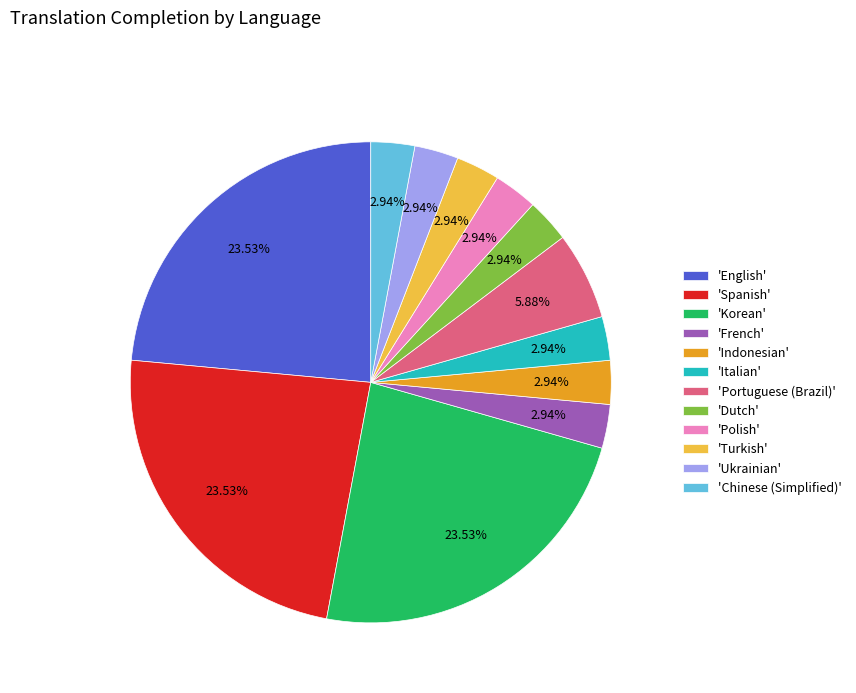

Do 'Korean' and 'Polish' together represent more than half of the pie?

No